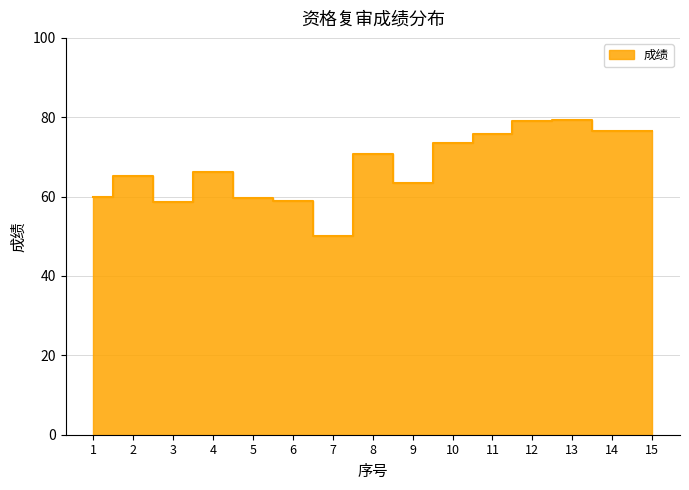

The value at 6 is 95.9. True or false?

False